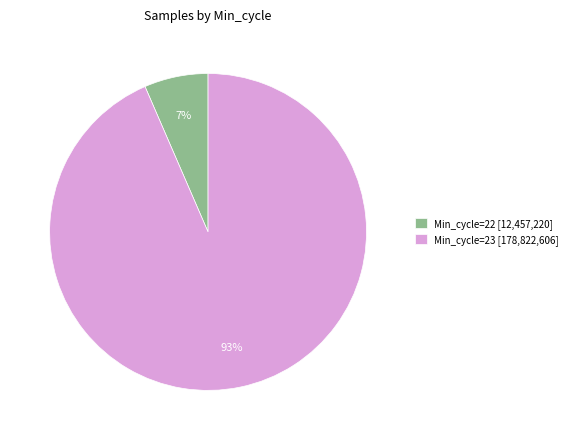

Approximately how many times larger is the value at Min_cycle=22 compared to Min_cycle=23?

0.1